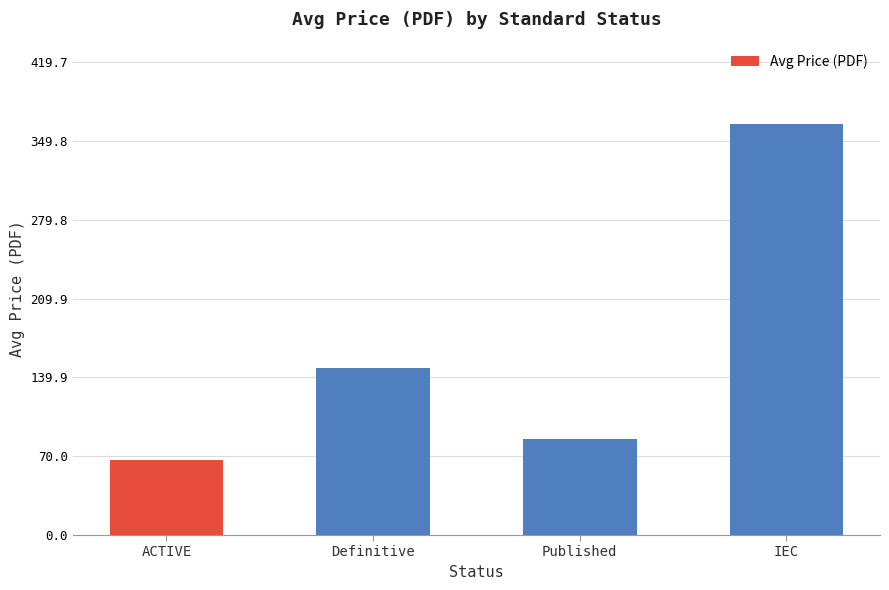

What is the sum of the values at ACTIVE and IEC?

432.0